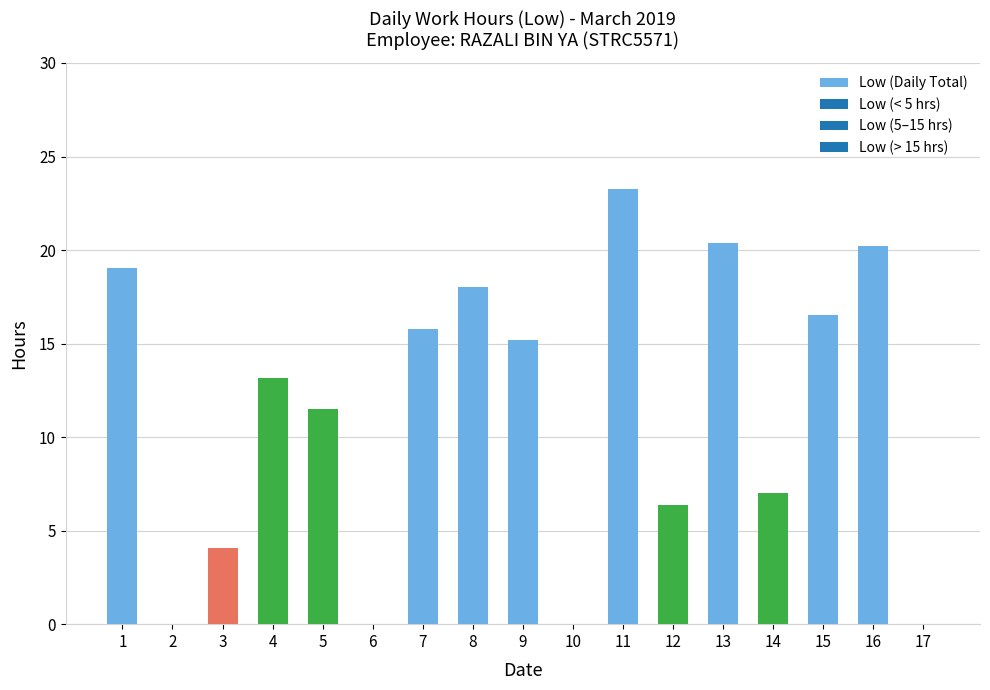

What is the sum of the values at 2 and 8?

18.0